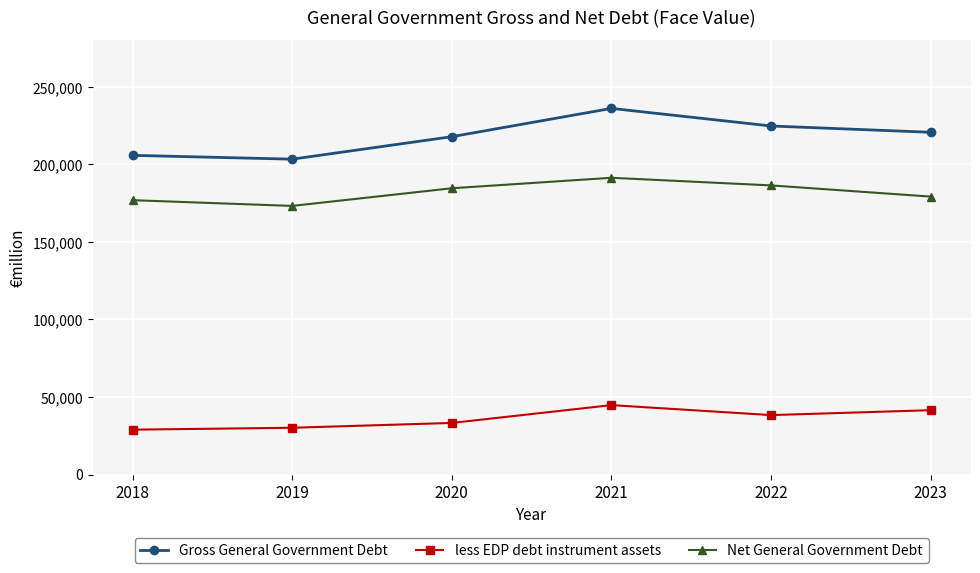

What is the minimum value for Gross General Government Debt?

203383